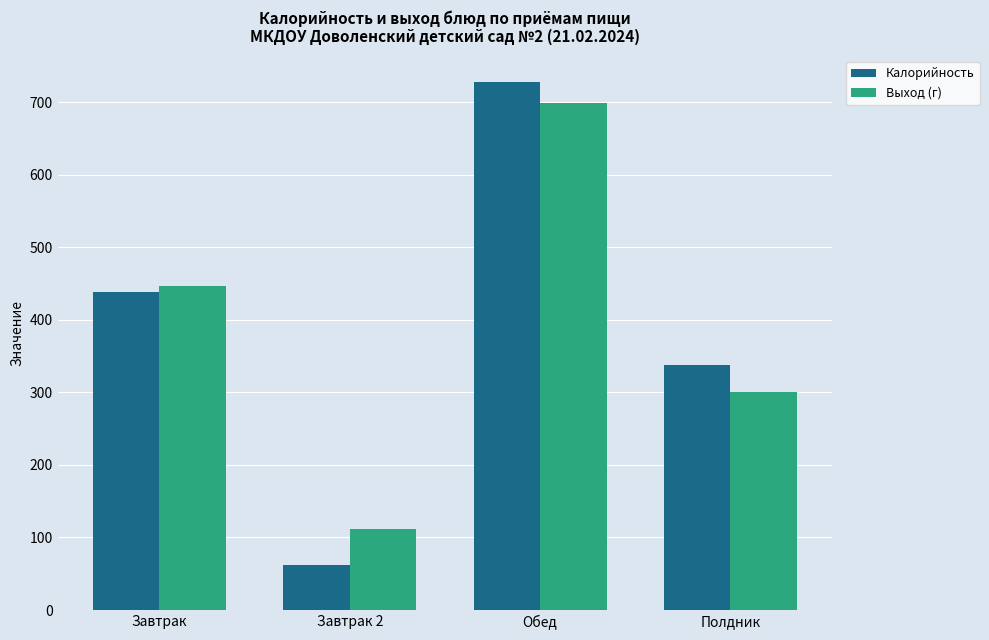

What are all the series names shown in the legend?

Калорийность, Выход (г)